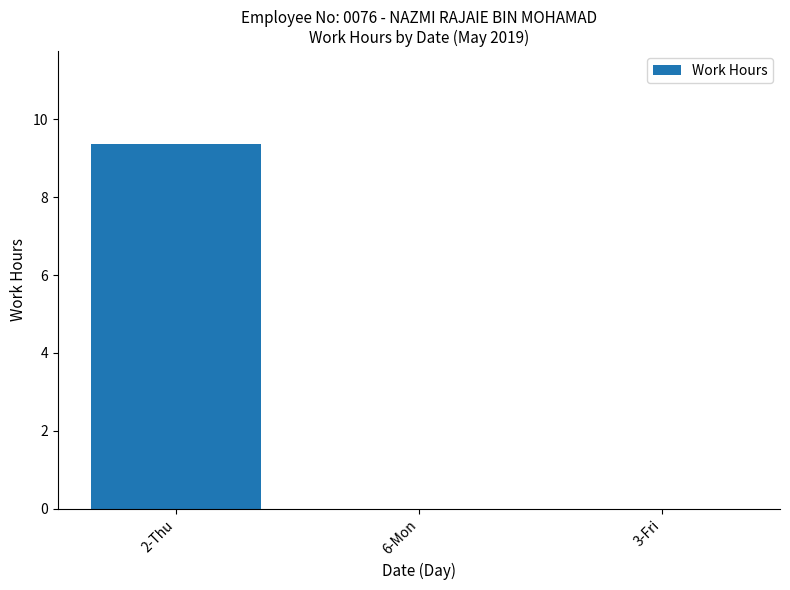

What is the difference between the values at 6-Mon and 2-Thu?

9.4